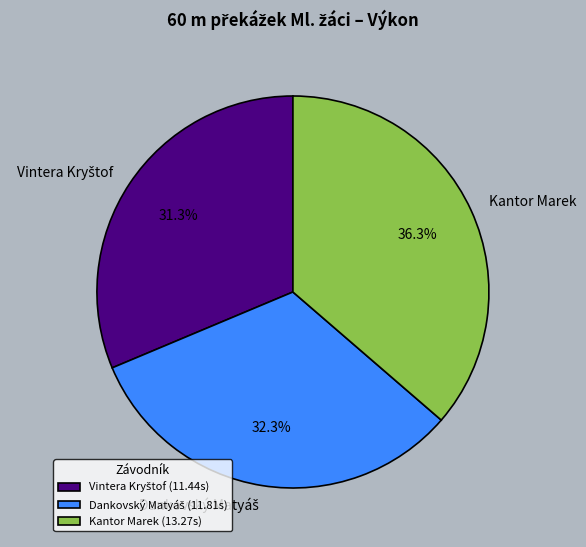

What portion of the pie excludes Kantor Marek?

63.7%